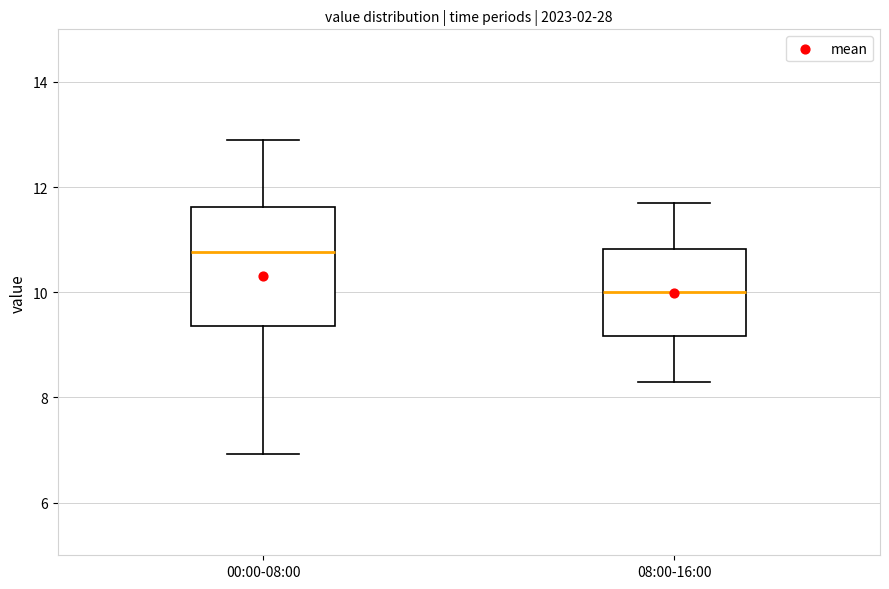

Reading left to right, read every box against the y-axis: the position of its median line, the range the box covers, and the ends of its whiskers. The values are not printed on the chart, so give them approximately, as read against the axis.

00:00-08:00: median 10.8, box 9.4 to 11.6, whiskers 7.0 to 13.0
08:00-16:00: median 10.0, box 9.2 to 10.8, whiskers 8.4 to 11.8